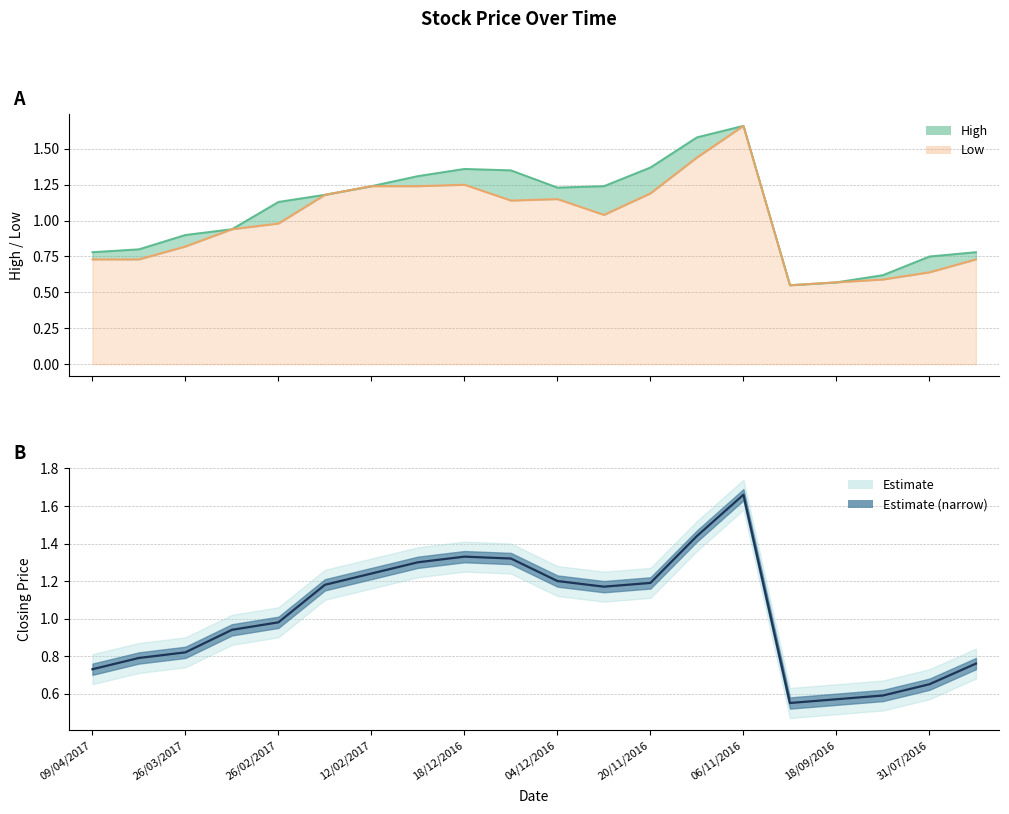

Where is the first local minimum?

11